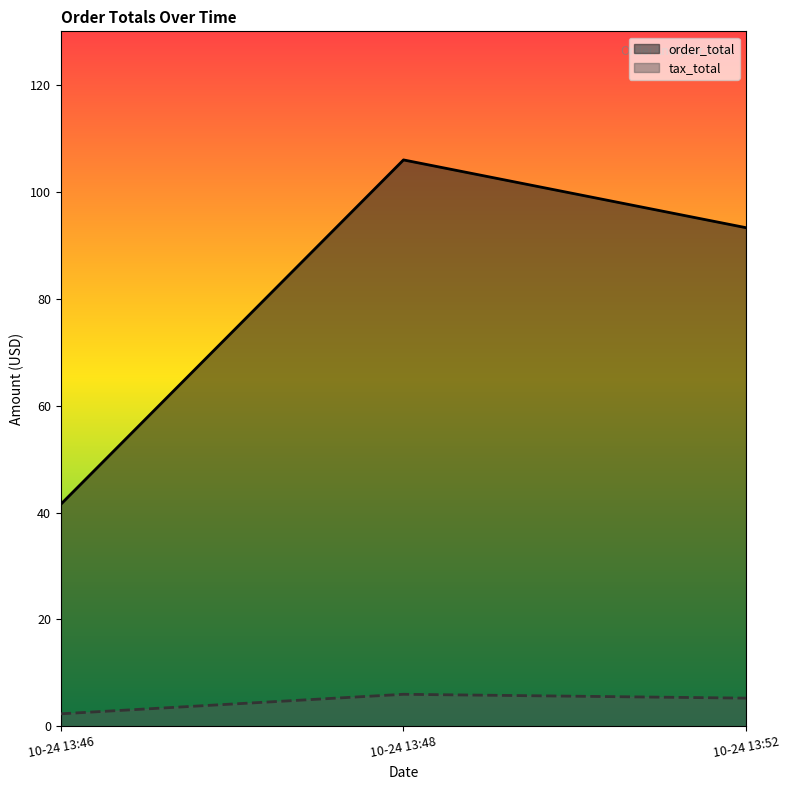

What is the average value of the order_total series?

80.3